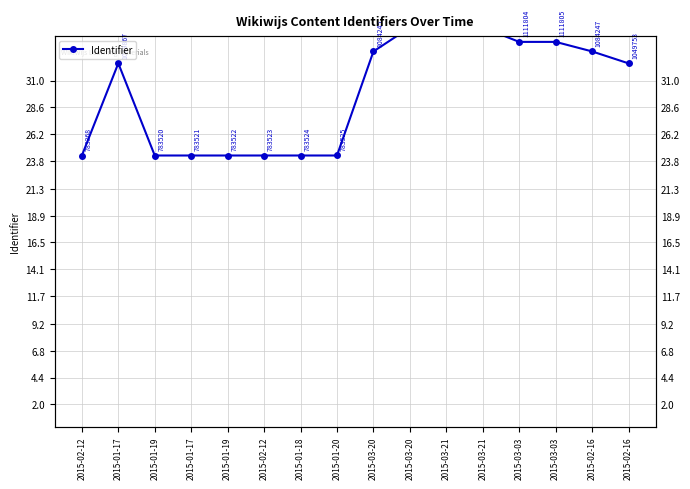

Read the value at 2015-02-16.

33.6